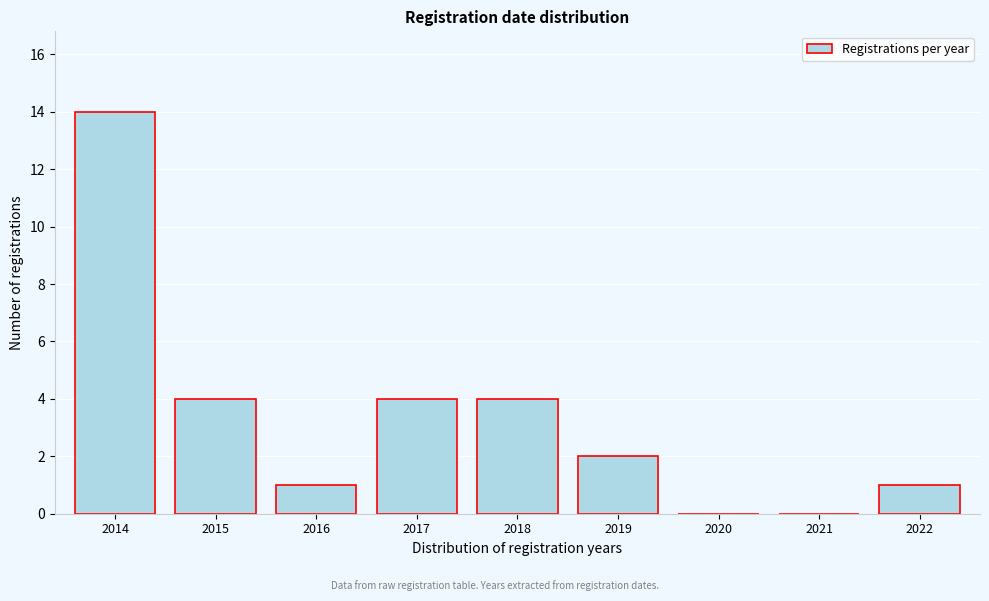

Reading left to right, extract all data points from this chart.

2014=14	2015=4	2016=1	2017=4	2018=4	2019=2	2020=0	2021=0	2022=1